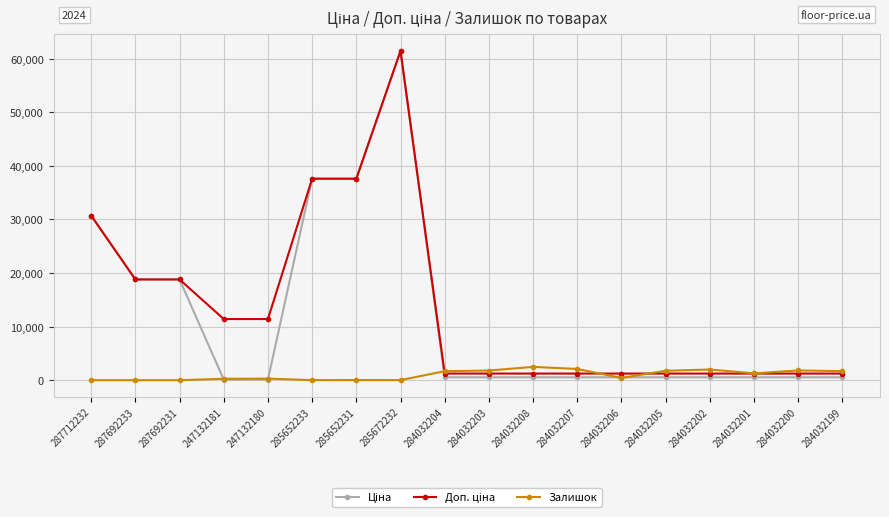

What is the label of the 9th point from the left?

284032204